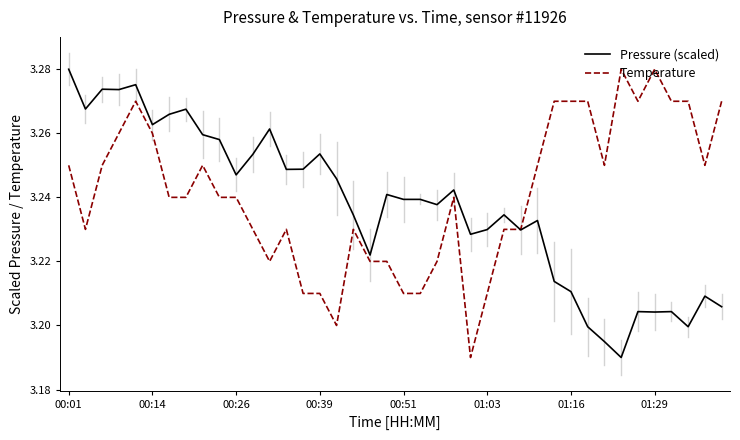

Which category has the lowest value across all series?

33